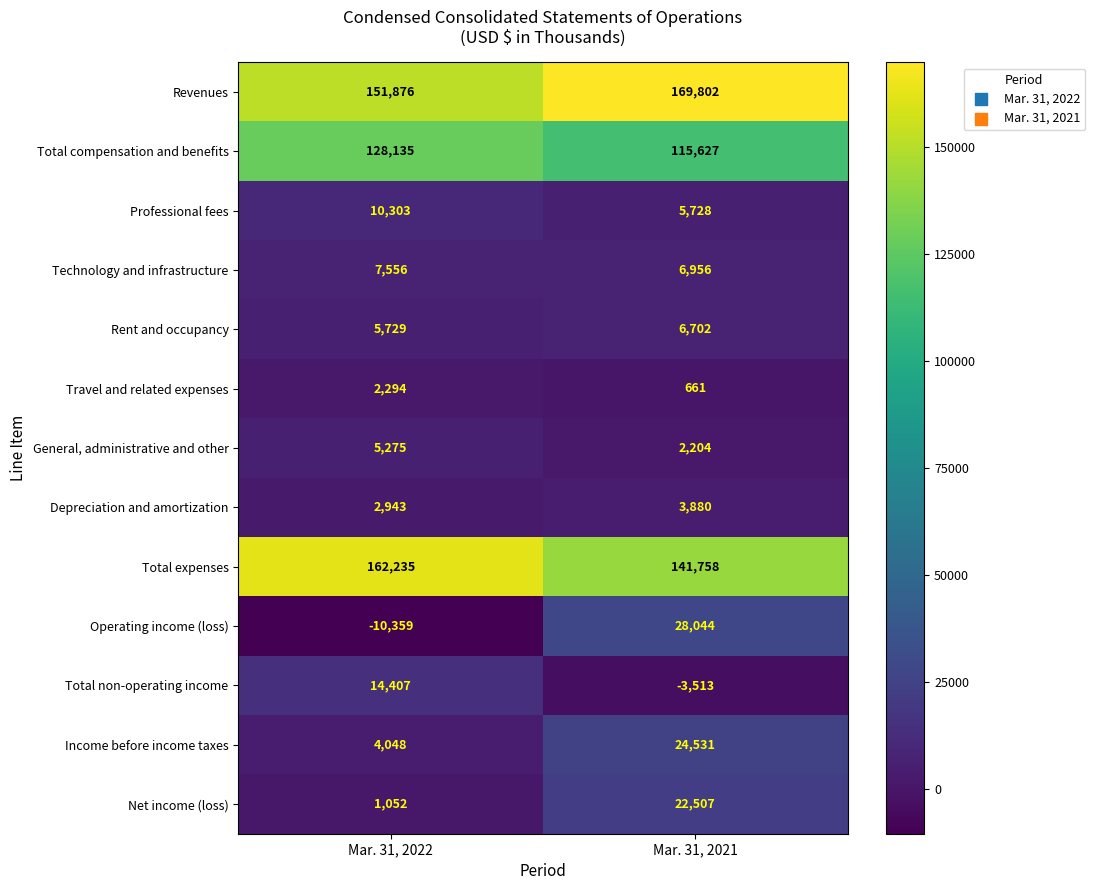

What is the difference between the maximum and minimum values in the Rent and occupancy series?

973